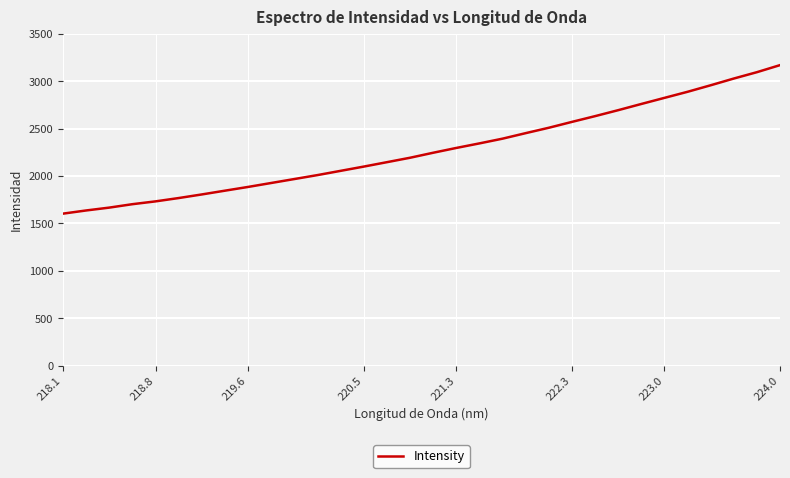

What is the minimum value shown in the chart?

1603.4